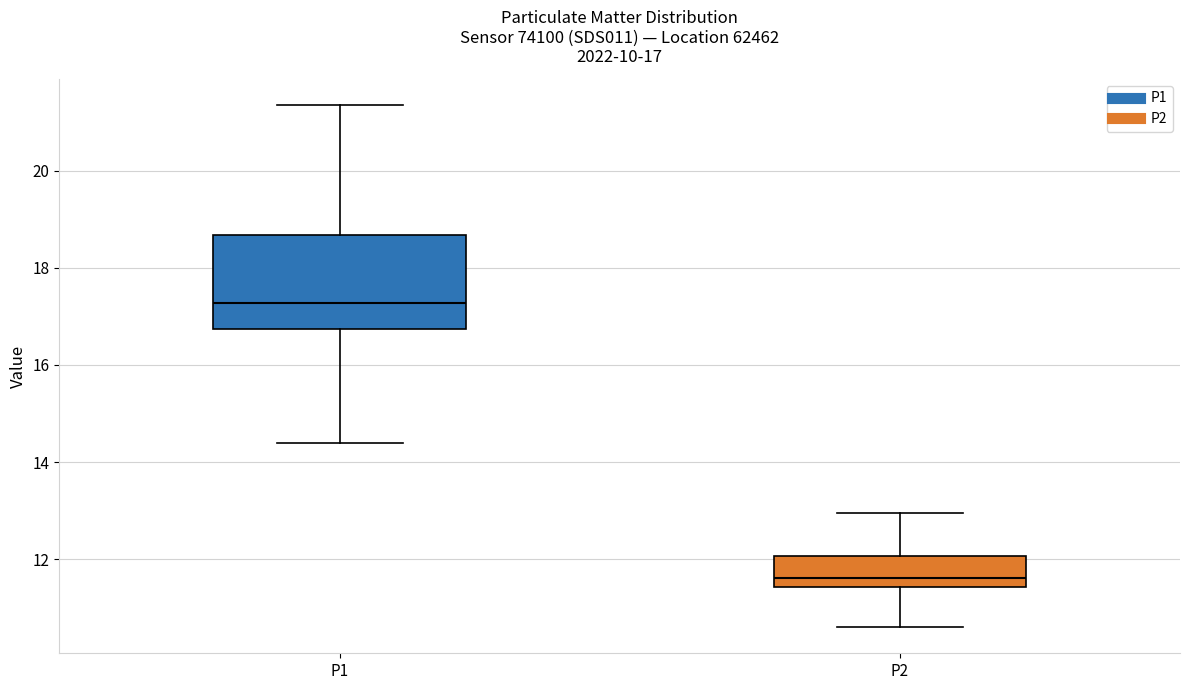

Which box has the highest median line?

P1